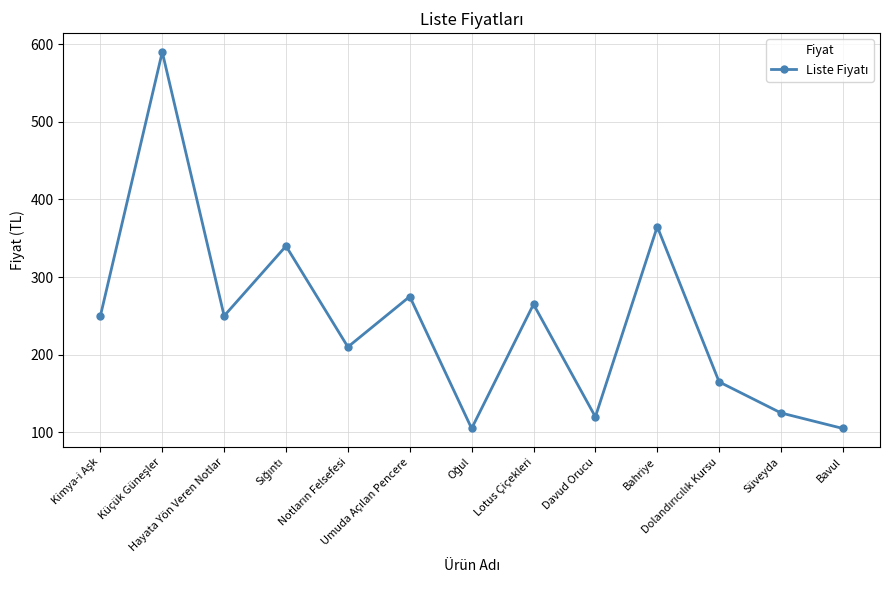

What position from the right is Süveyda?

2